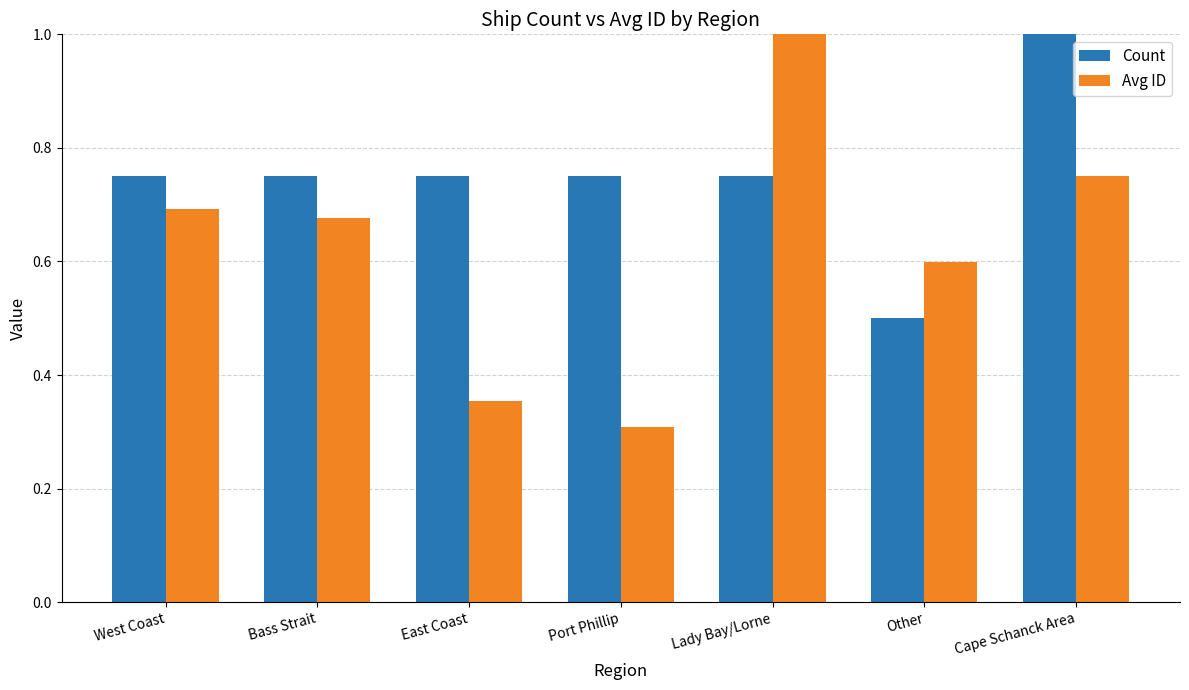

Rank the series by their average value, from highest to lowest.

Count, Avg ID